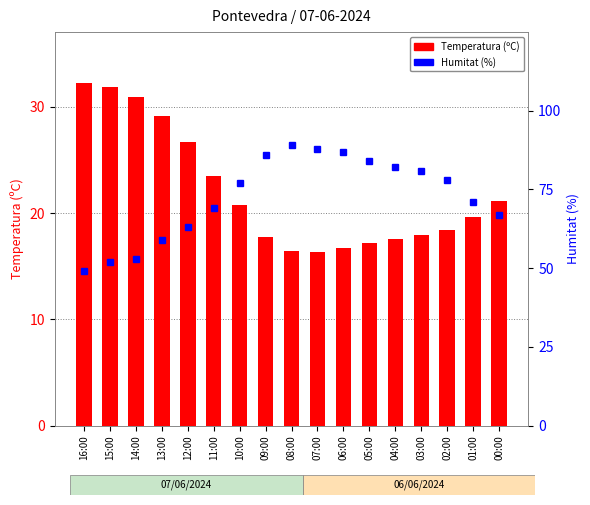

How many data points in Humitat (%) are less than 77?

8